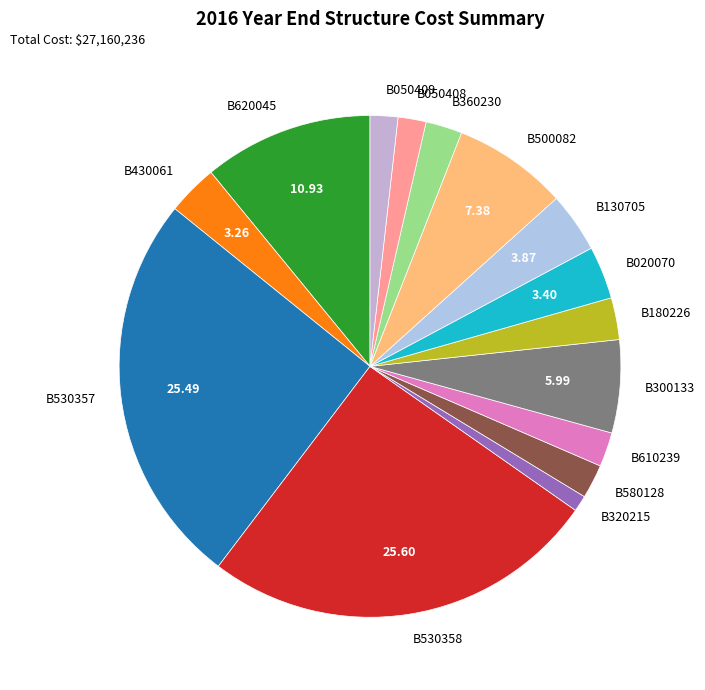

Combined, do B610239 and B430061 account for over 50%?

No